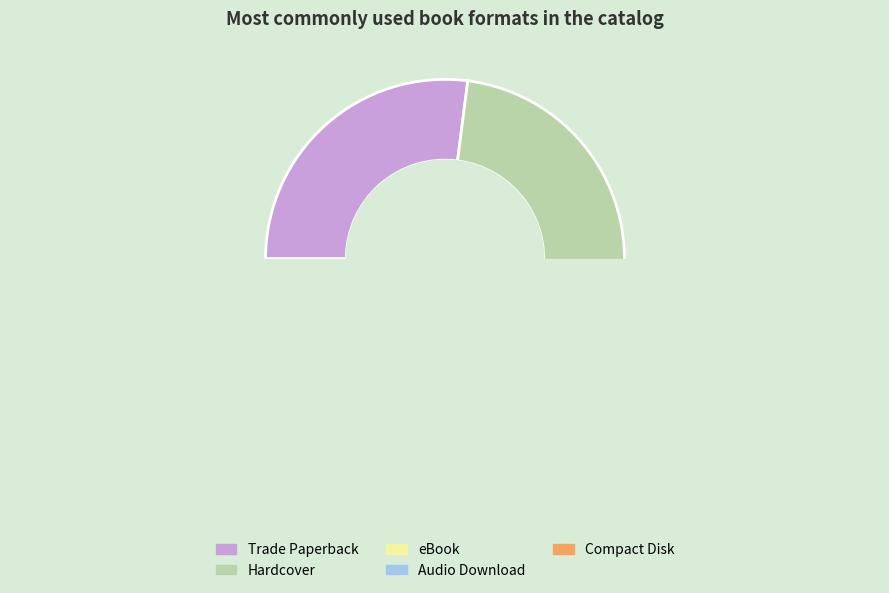

Is the sum of eBook and Compact Disk greater than half?

No